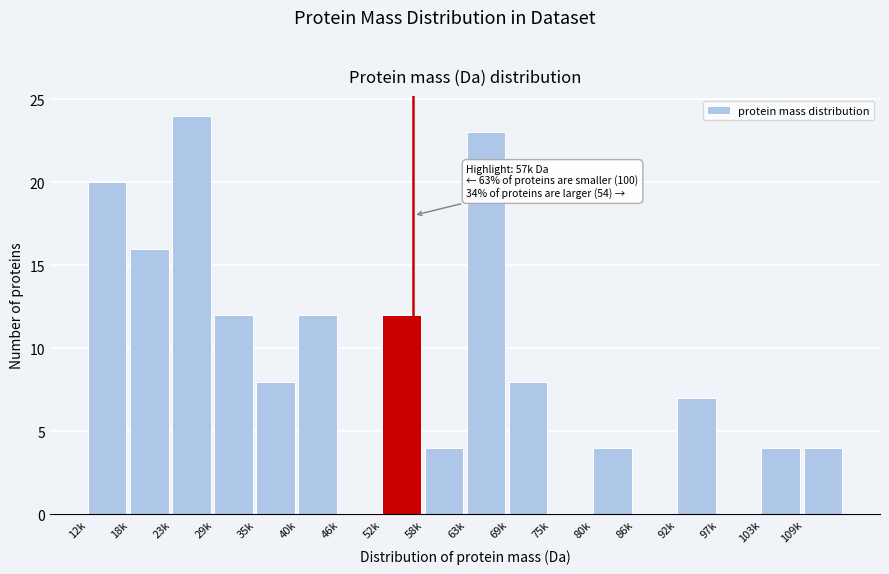

Reading left to right, what are all the values shown in this chart?

12k=20	18k=16	23k=24	29k=12	35k=8	40k=12	46k=0	52k=12	58k=4	63k=23	69k=8	75k=0	80k=4	86k=0	92k=7	97k=0	103k=4	109k=4